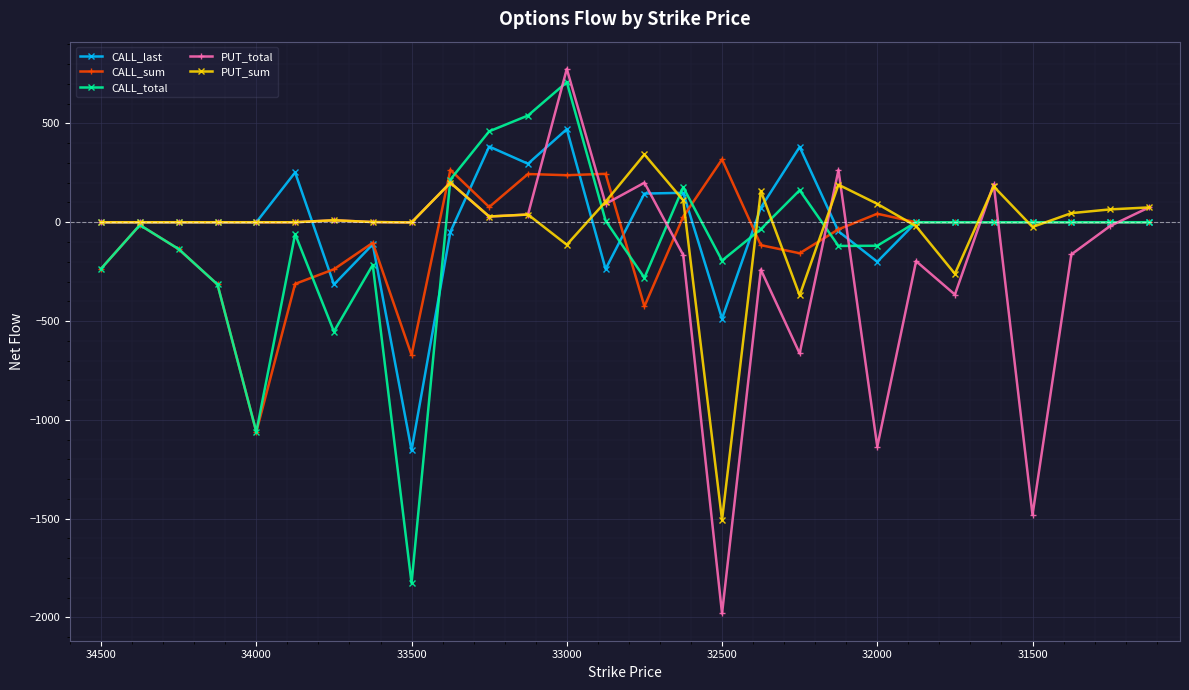

How many interior local valleys does the CALL_total series have?

6